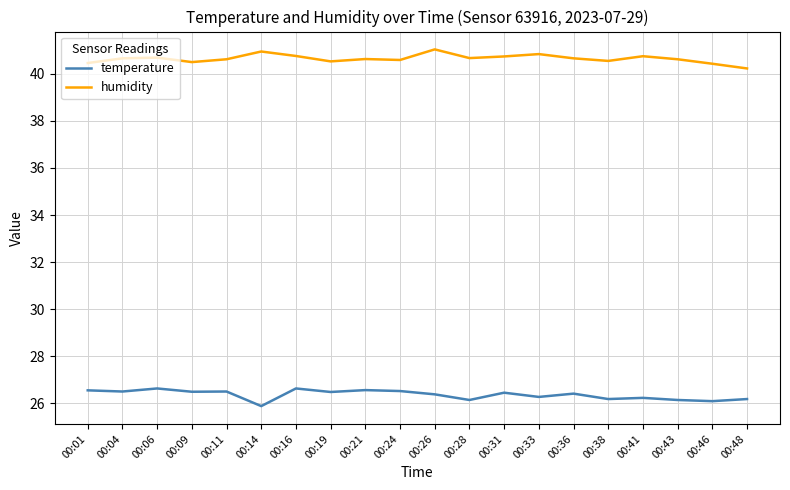

What is the difference between the maximum and minimum values in the humidity series?

0.8